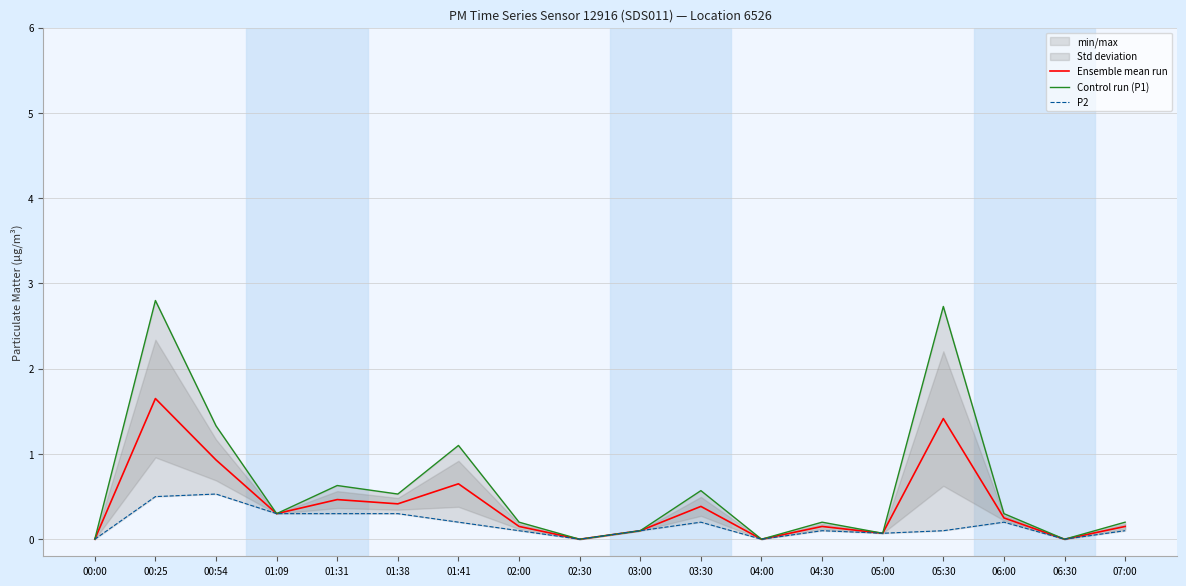

True or false: Control run (P1) and Ensemble mean run cross at least once.

False